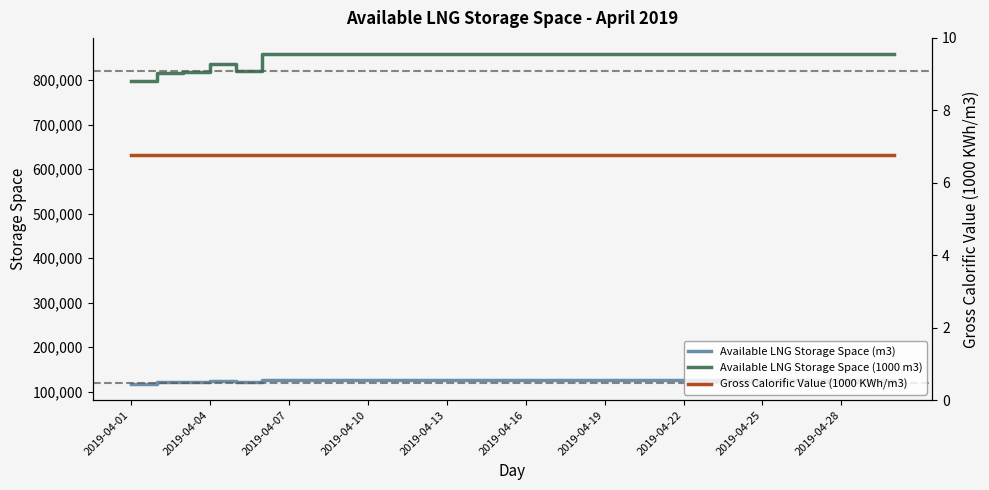

List the series in order of their peak value, lowest first.

Gross Calorific Value (1000 KWh/m3), Available LNG Storage Space (m3), Available LNG Storage Space (1000 m3)